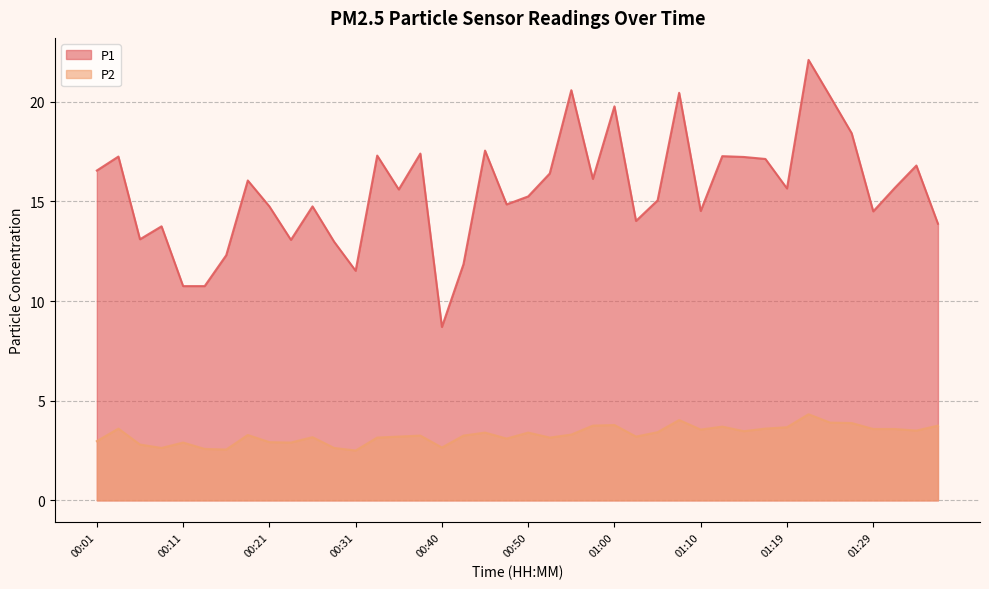

Rank the series at 00:50 from lowest to highest value.

P2, P1